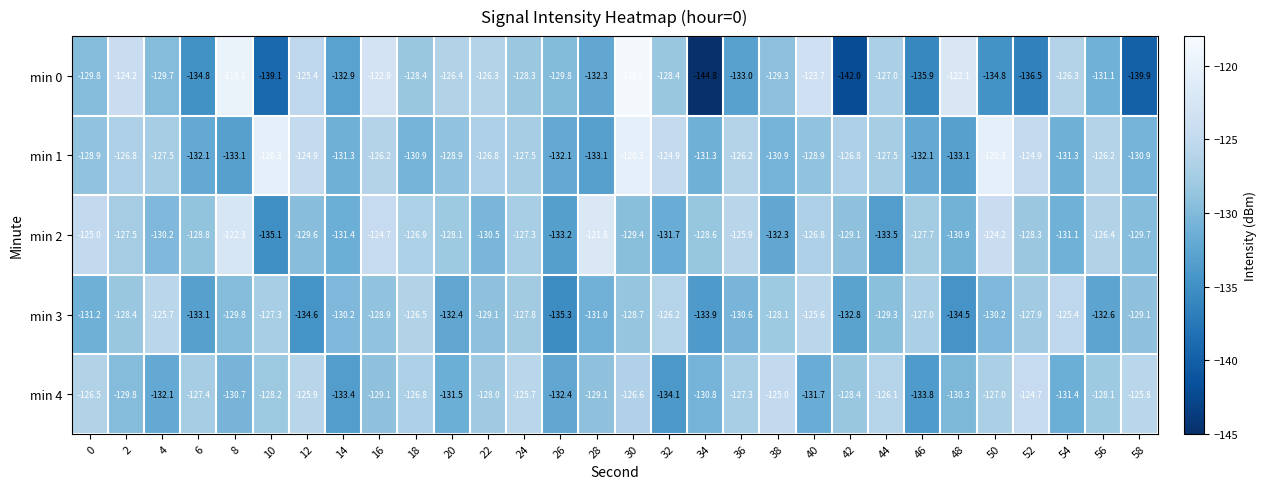

How many values in the min 1 series exceed -127?

12